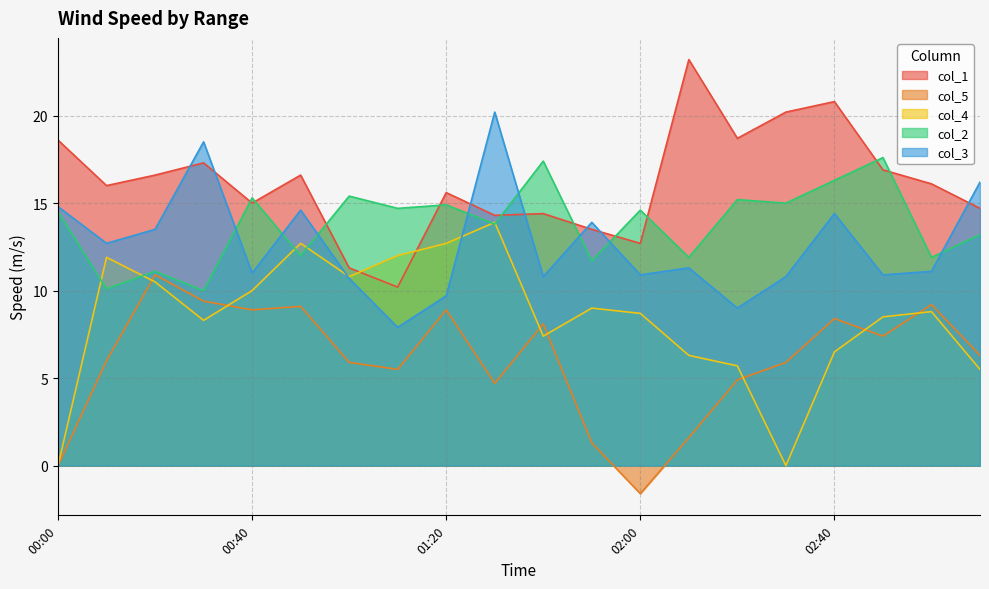

Does the chart display data point markers on the line(s)?

No